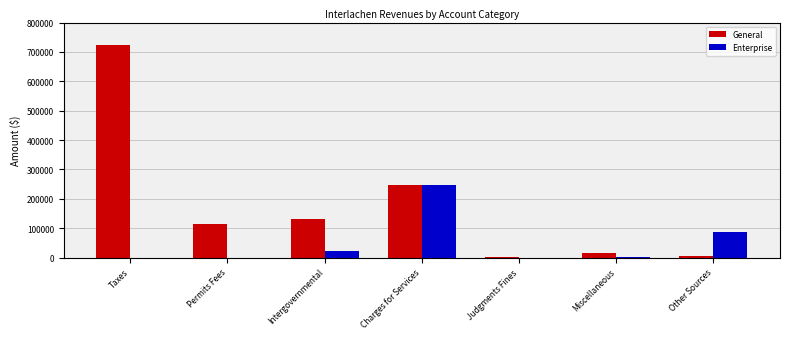

How many distinct data groups are displayed?

2